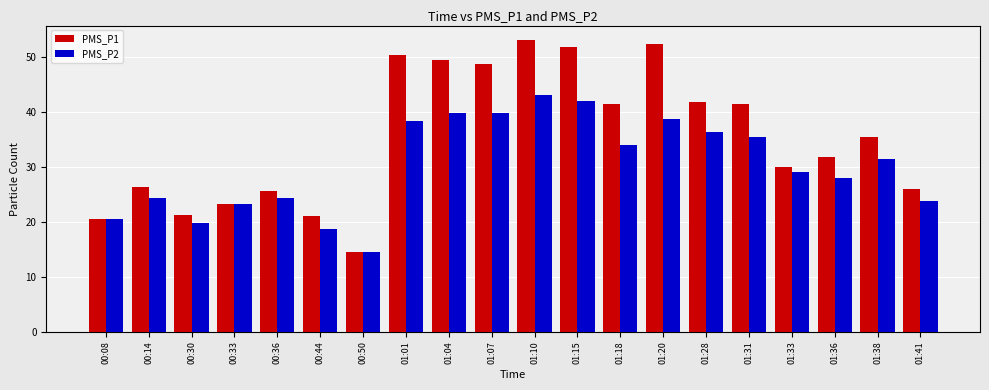

At which category does the chart reach its minimum across all series?

00:50